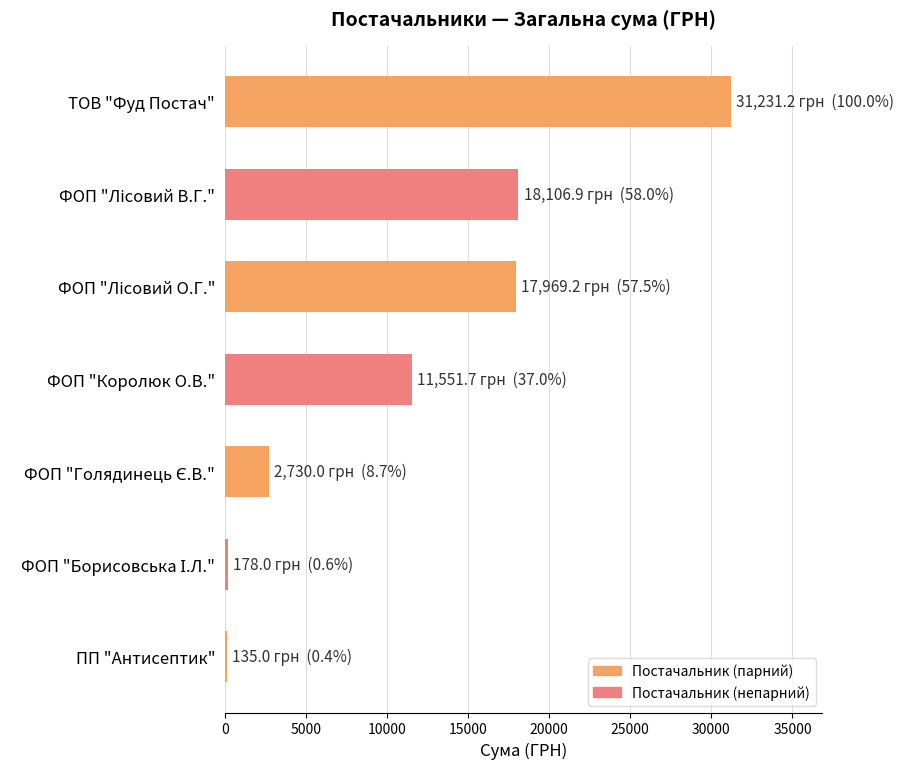

Are the bars horizontal?

Yes